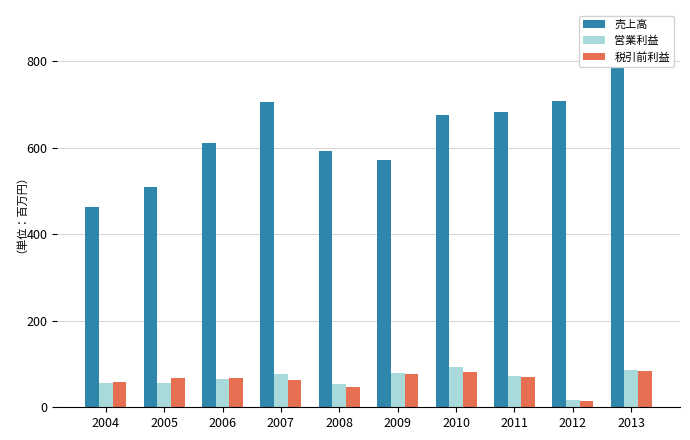

Is the value of 売上高 at 2010 greater than the value of 営業利益 at 2011?

Yes